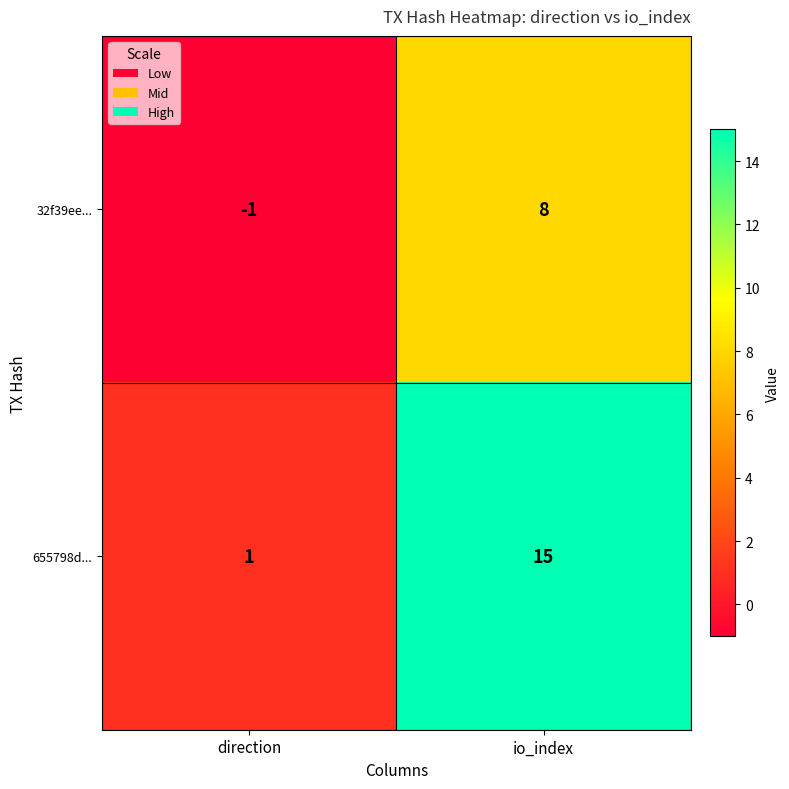

At how many categories does at least one series exceed 12?

1